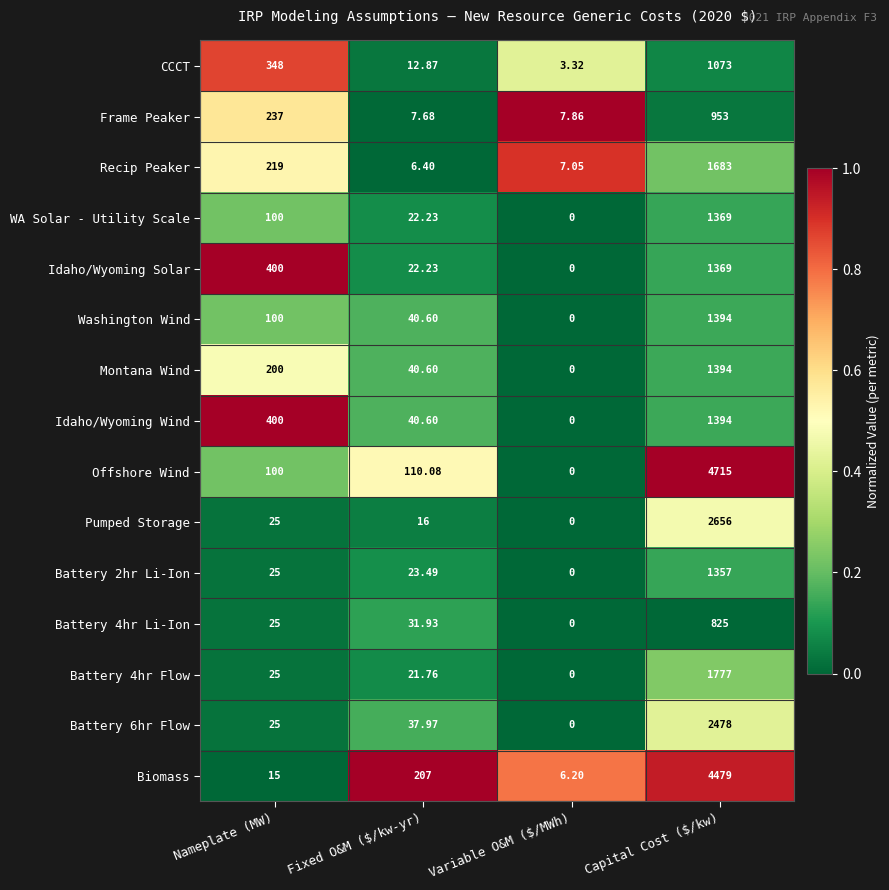

At which label does Recip Peaker reach its peak?

Capital Cost ($/kw)